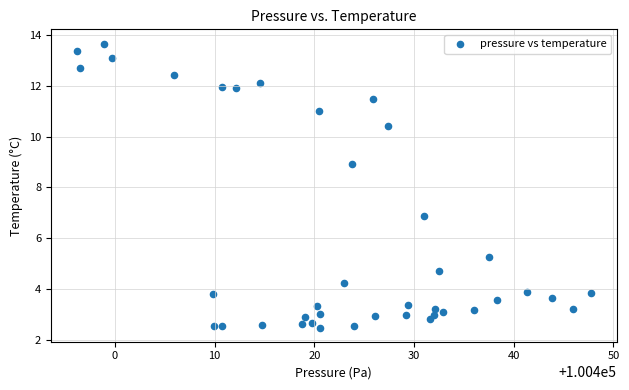

What is the range of X values (max minus min)?

51.6